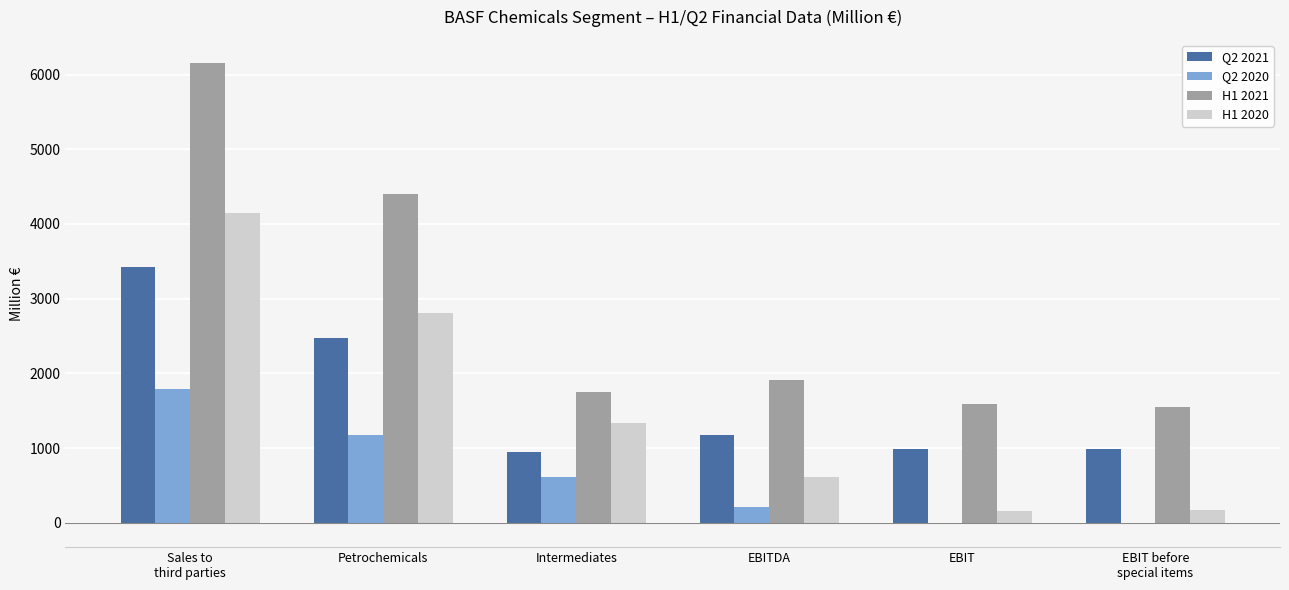

Between Petrochemicals and EBIT before
special items, which series saw the biggest shift?

H1 2021